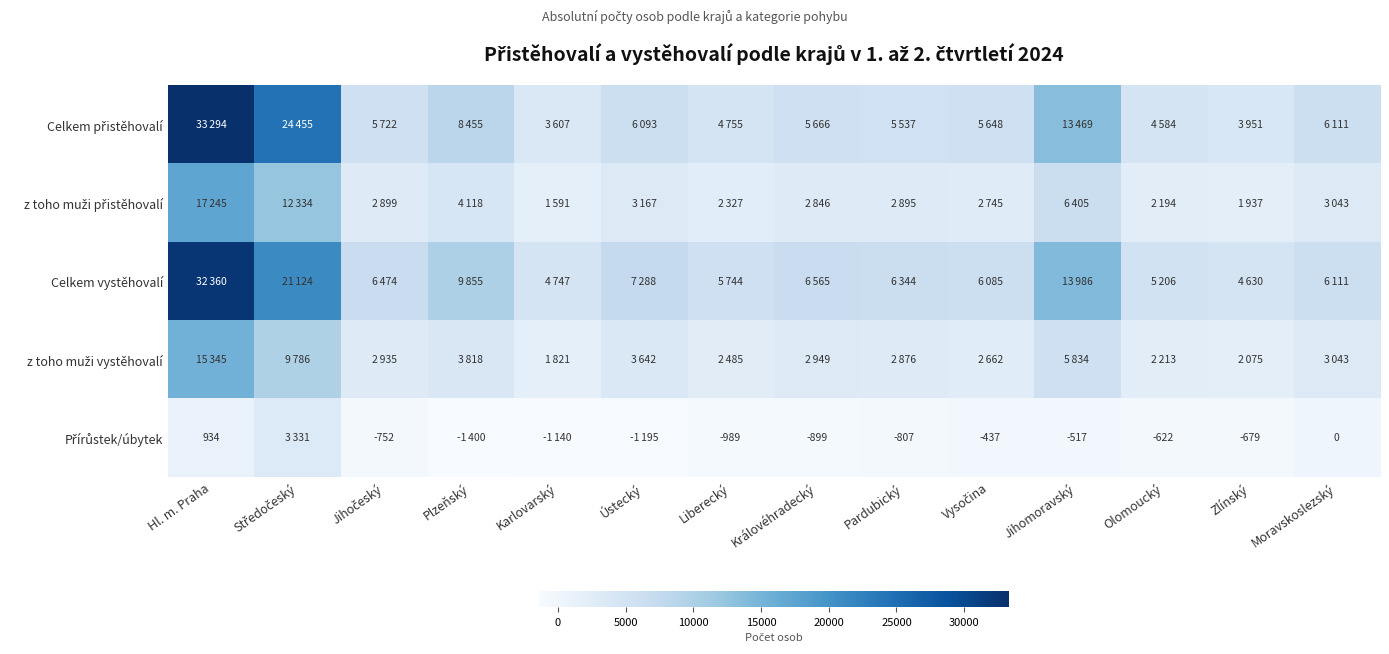

At how many categories does at least one series exceed 21040?

2